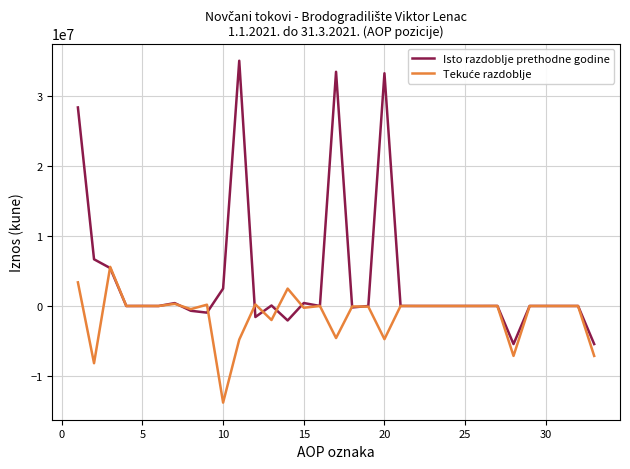

At how many categories does at least one series exceed 3686328?

6